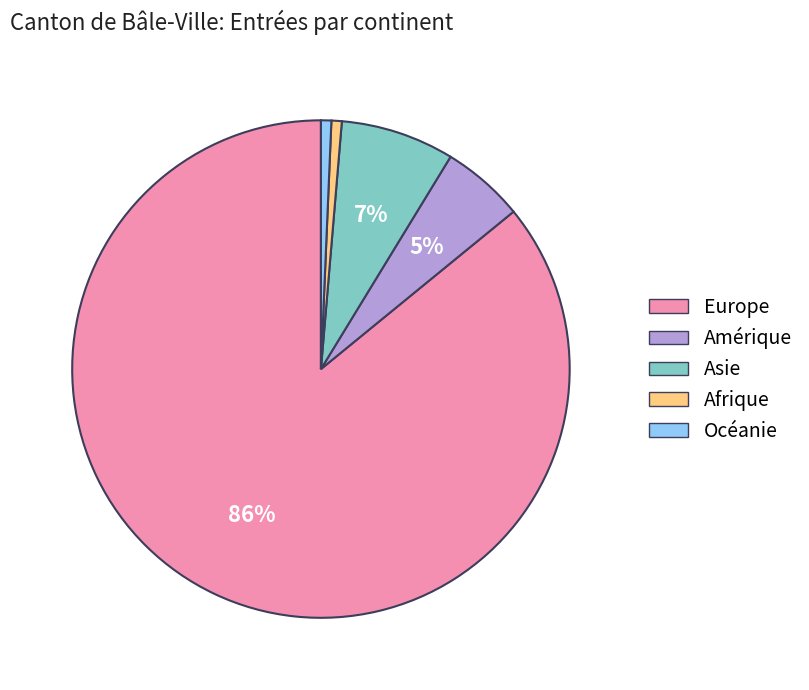

What is the largest slice in the pie chart?

Europe